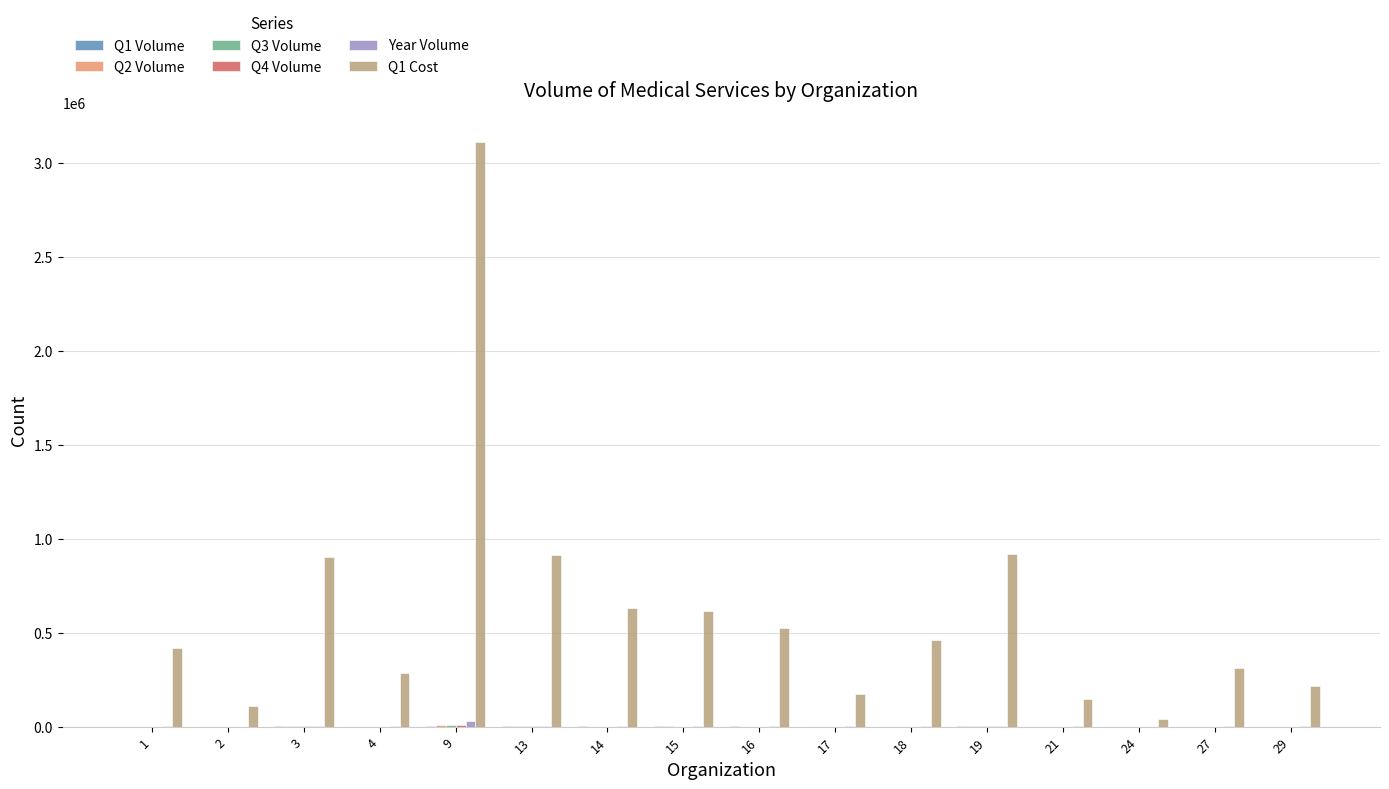

The value of Q1 Cost at 14 is 208820. True or false?

False